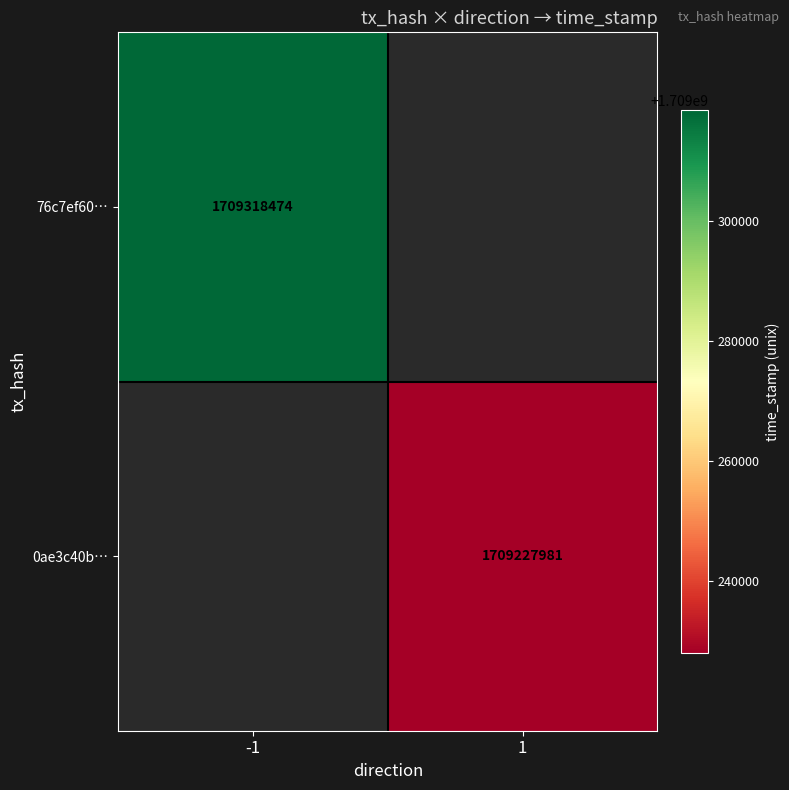

Is it true that 76c7ef60… equals 508690127 at -1?

False